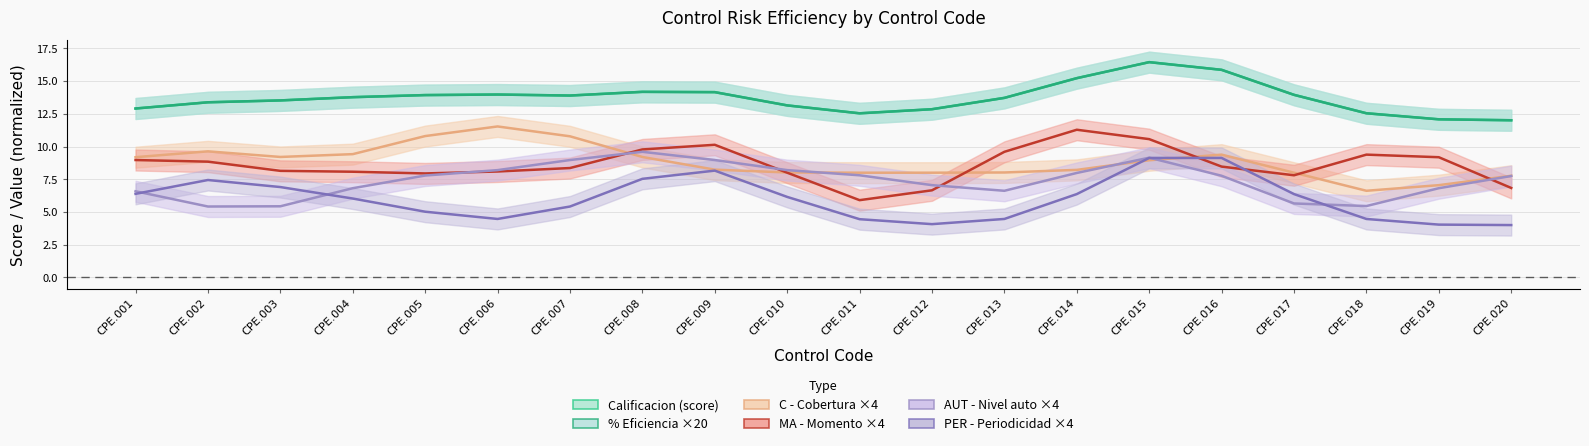

Rank the categories by Calificacion (score) value from lowest to highest.

CPE.020, CPE.019, CPE.011, CPE.018, CPE.012, CPE.001, CPE.010, CPE.002, CPE.003, CPE.013, CPE.004, CPE.007, CPE.005, CPE.017, CPE.006, CPE.009, CPE.008, CPE.014, CPE.016, CPE.015